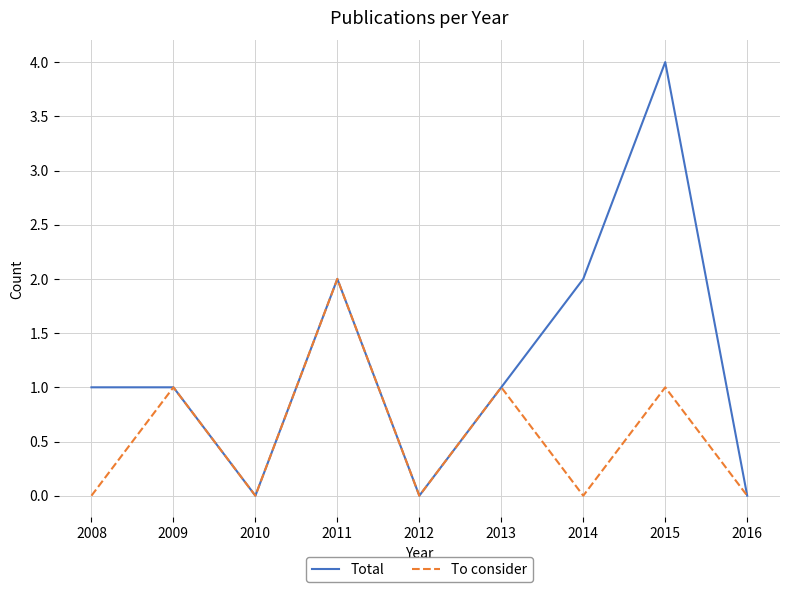

What is the total value across all series at 2014?

2